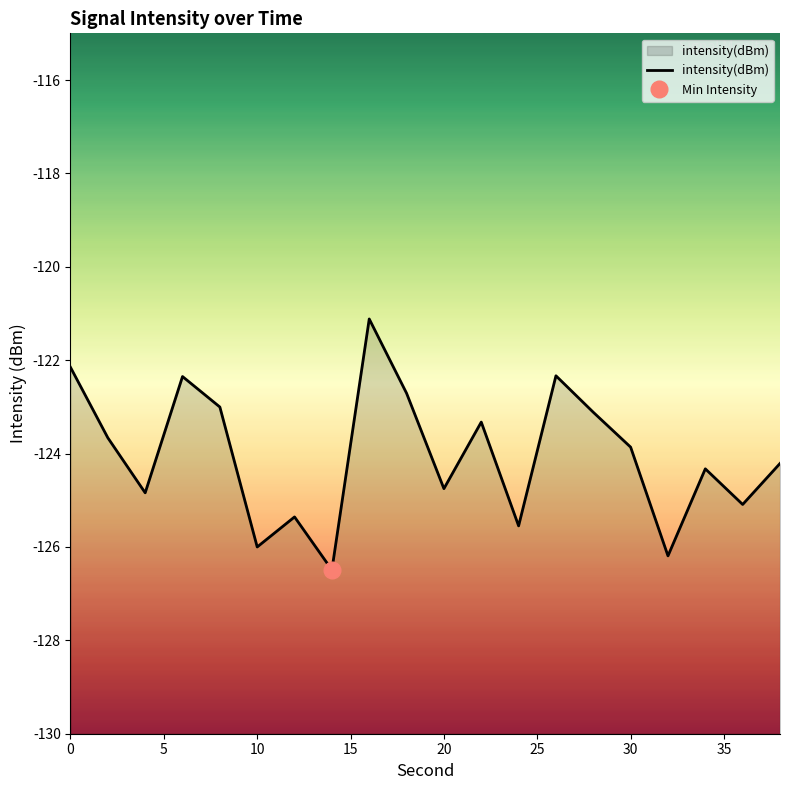

What is the lowest value of the intensity(dBm) series?

-126.5